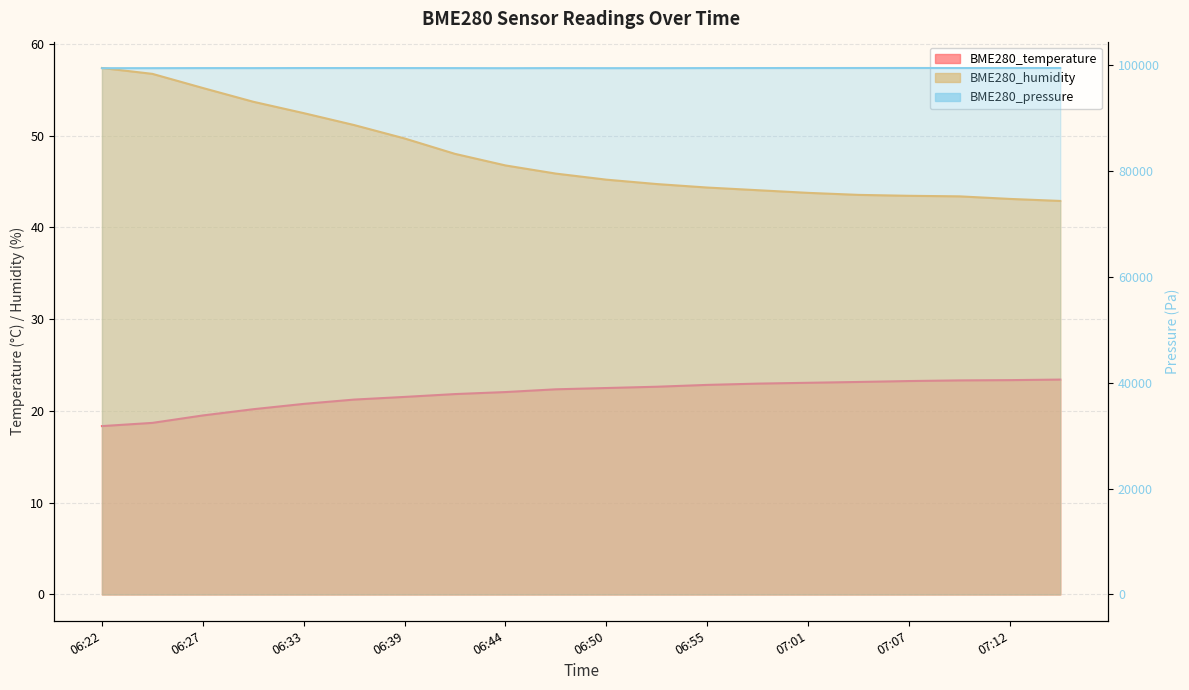

True or false: BME280_humidity and BME280_pressure cross at least once.

False